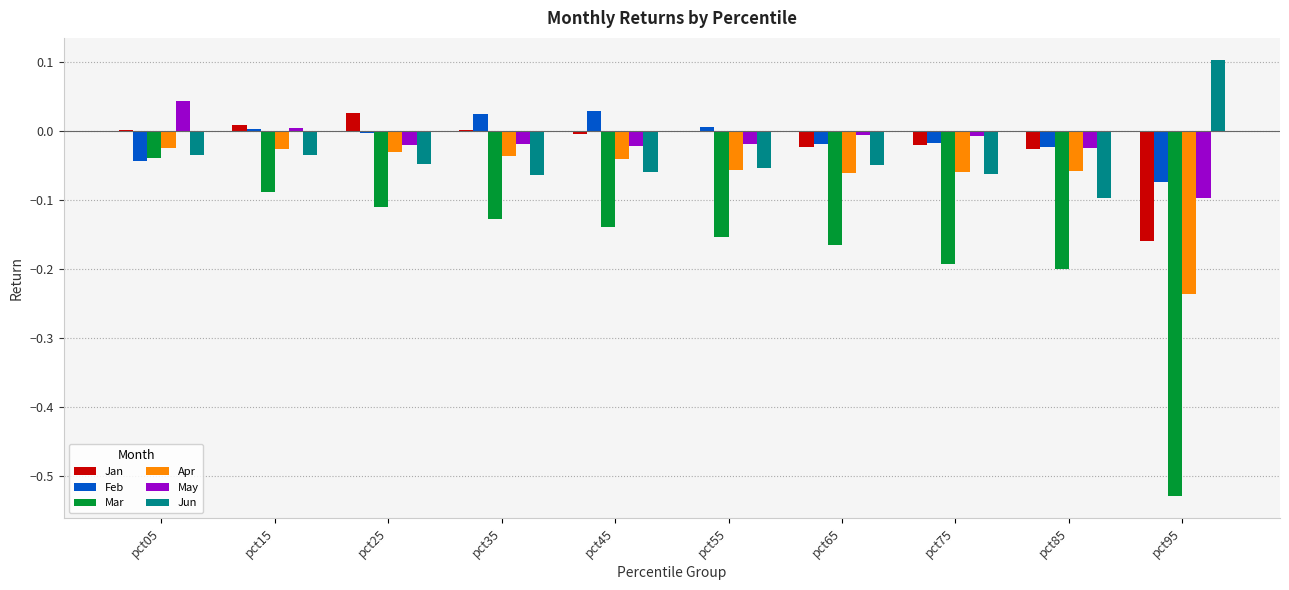

Which label corresponds to the largest value in the chart?

pct95